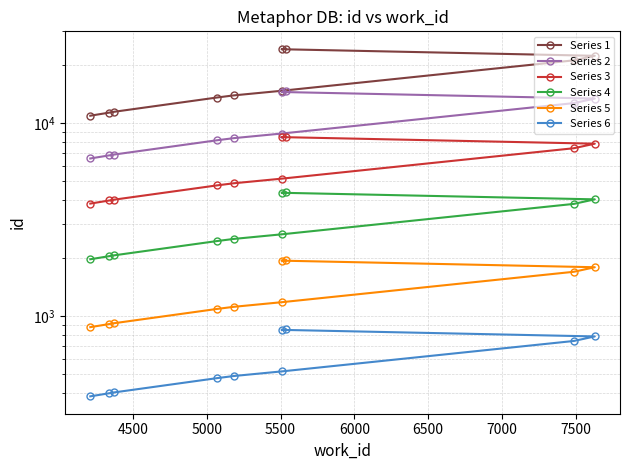

How many data points does each series have?

10